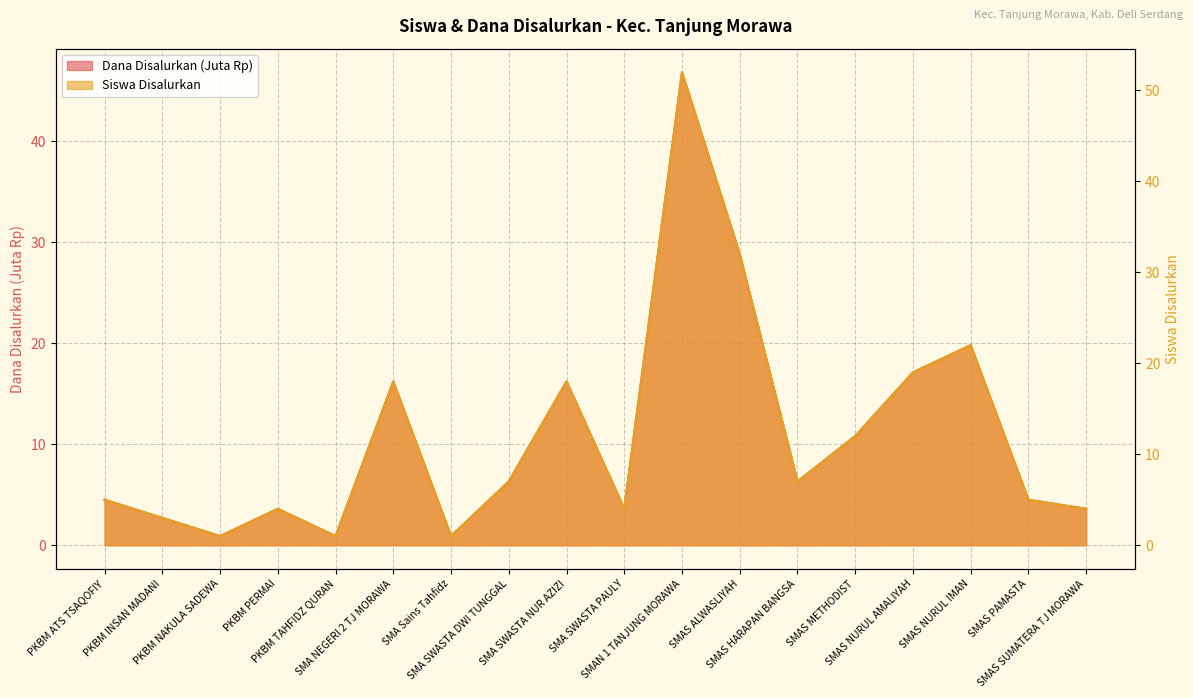

True or false: Siswa Disalurkan and Dana Disalurkan cross at least once.

False